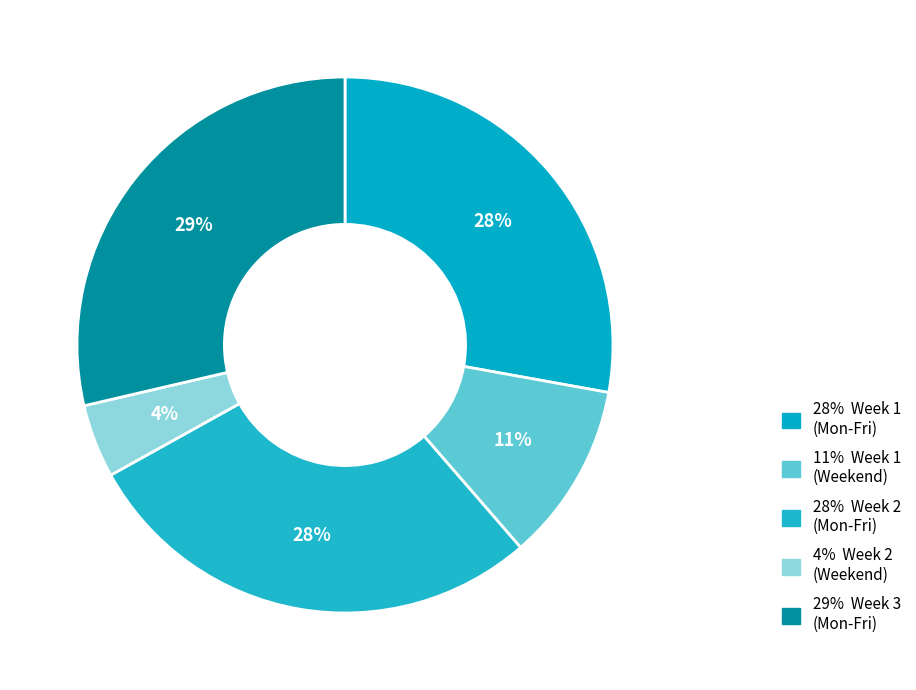

How many segments does this pie chart have?

5